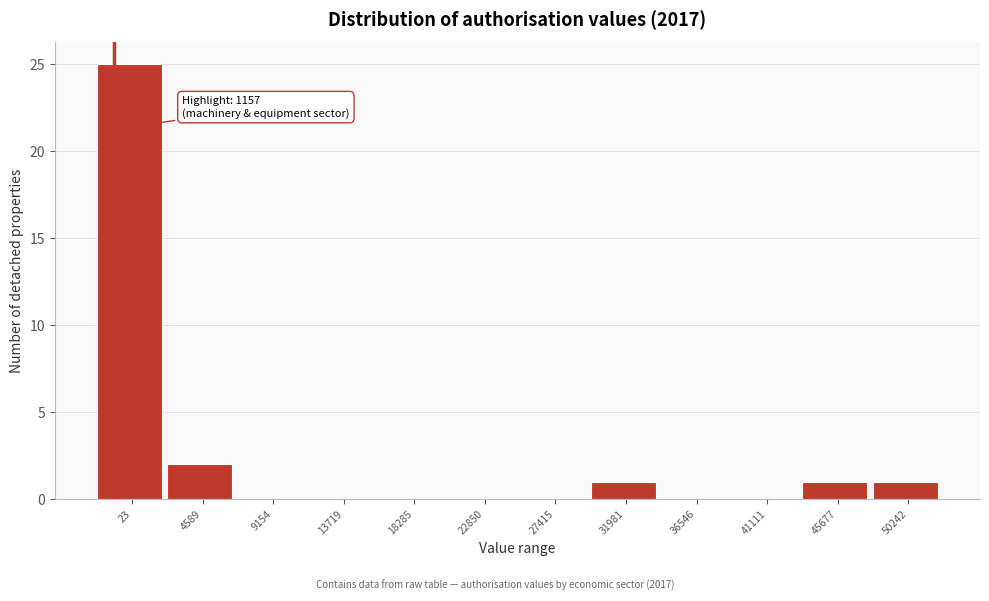

Reading left to right, list all the values displayed in this chart.

23=25	4589=2	9154=0	13719=0	18285=0	22850=0	27415=0	31981=1	36546=0	41111=0	45677=1	50242=1